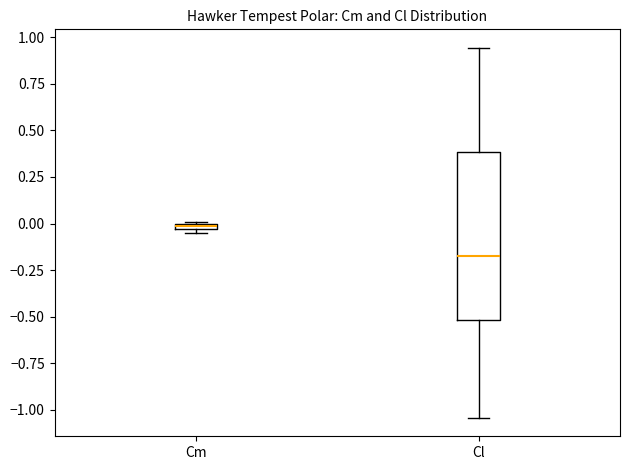

Which box's median line is the highest?

Cm